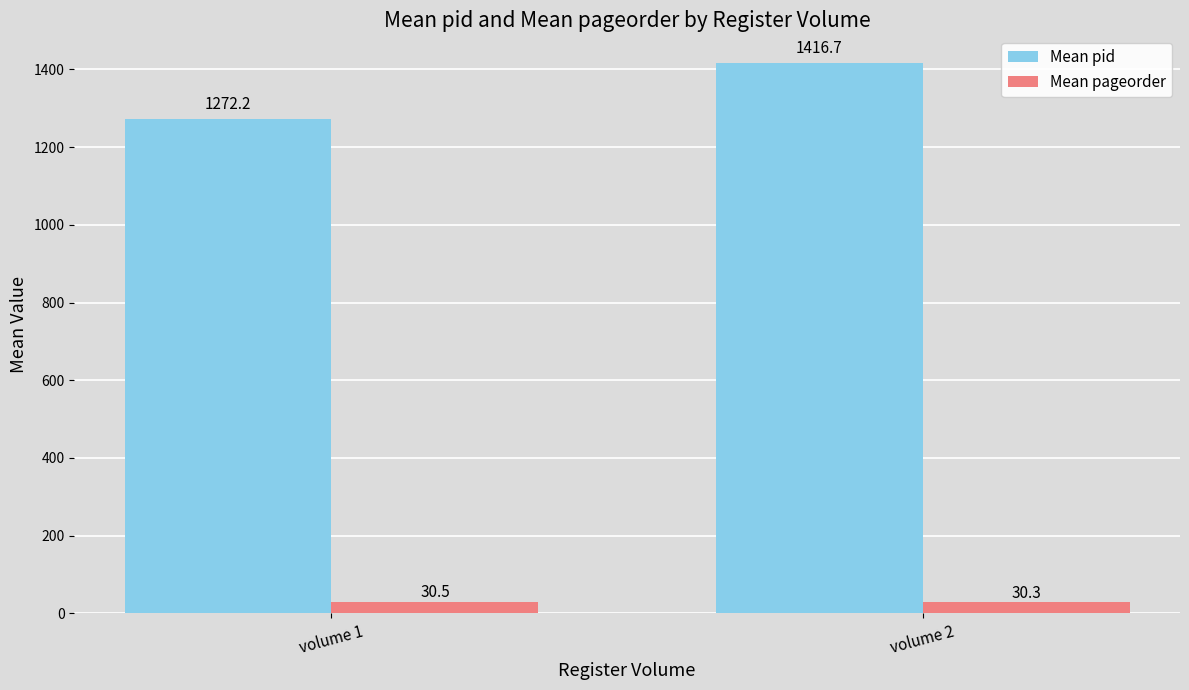

The Mean pid series shows 1416.7 at volume 2. True or false?

True